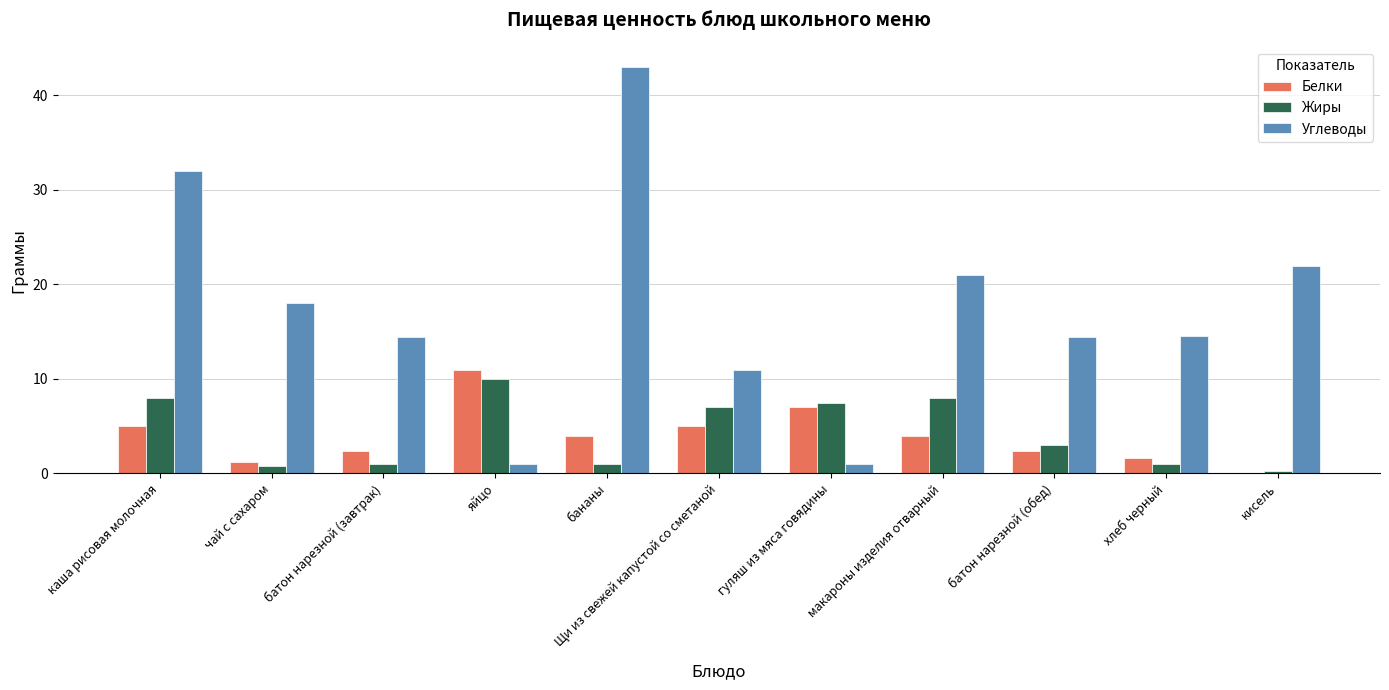

What is the sum of all Белки values?

43.6